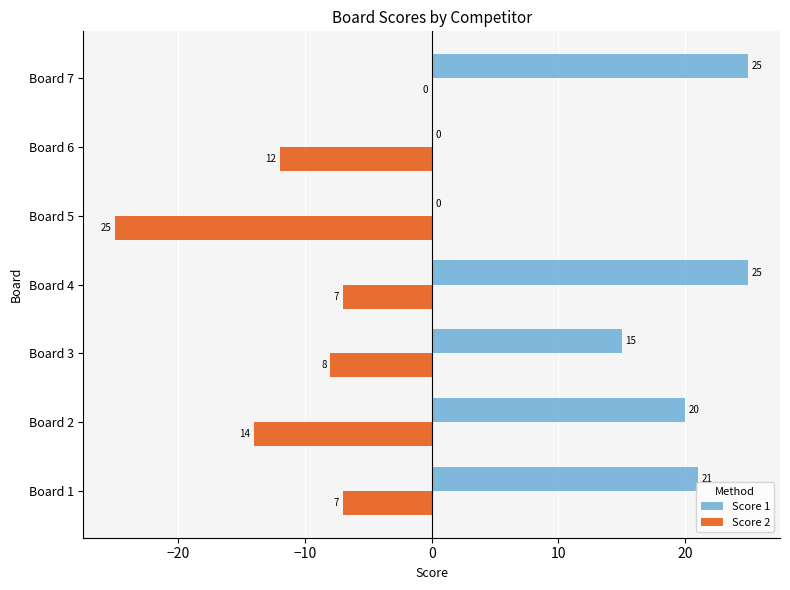

Where is Score 2 nearest to the value -12?

Board 6